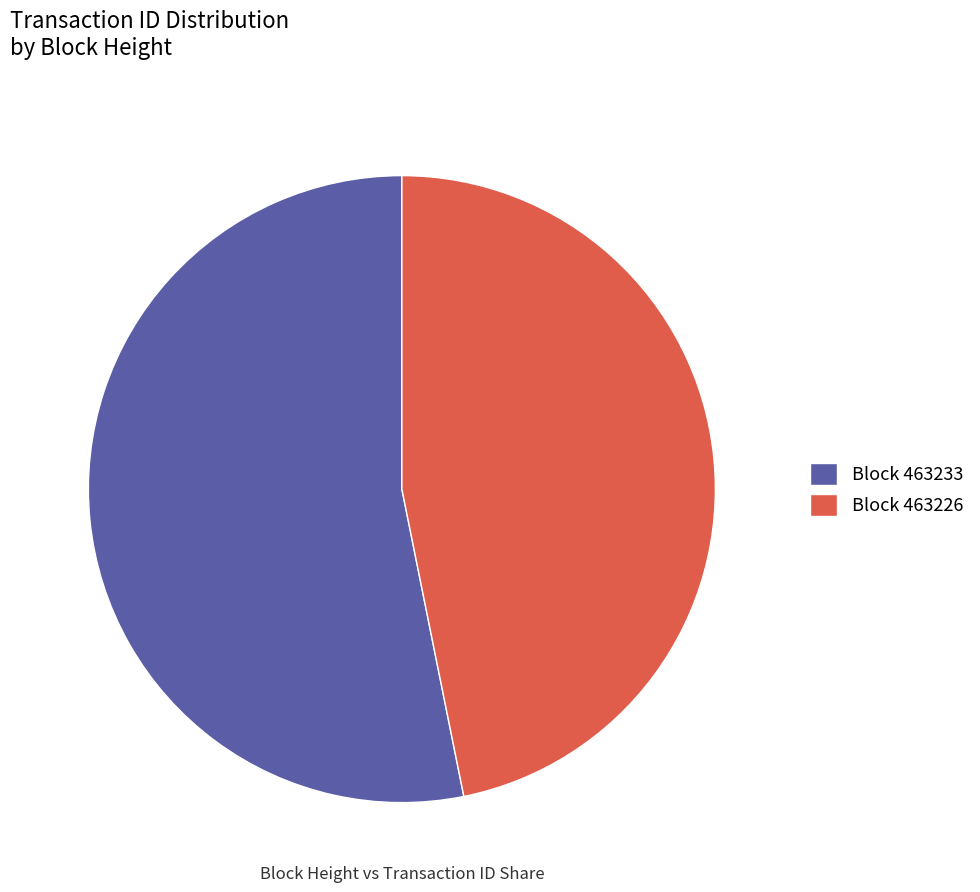

What is the ratio of the value at Block 463226 to the value at Block 463233?

0.9